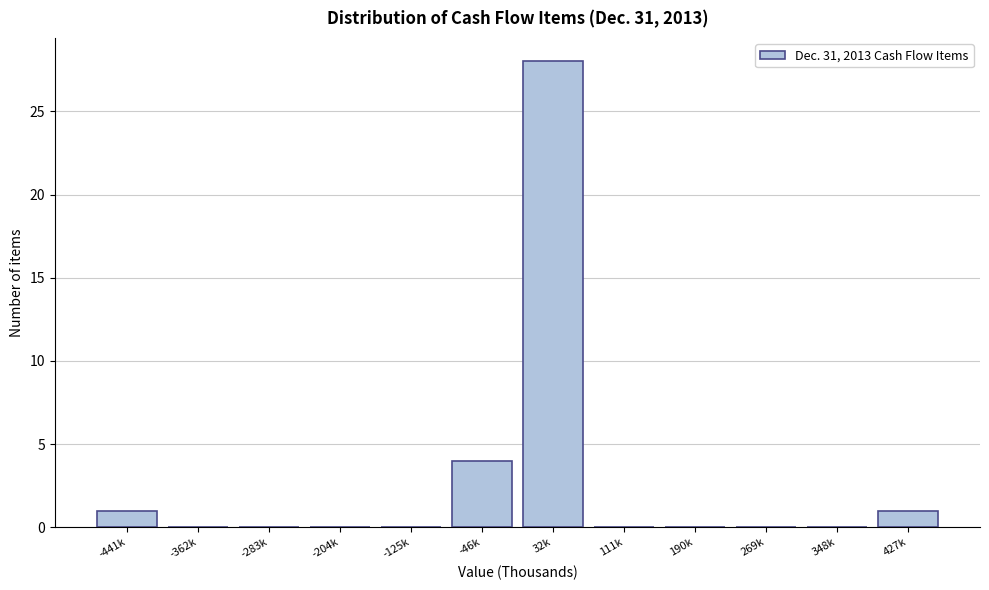

Reading left to right, what are all the values shown in this chart?

-441k=1	-362k=0	-283k=0	-204k=0	-125k=0	-46k=4	32k=28	111k=0	190k=0	269k=0	348k=0	427k=1